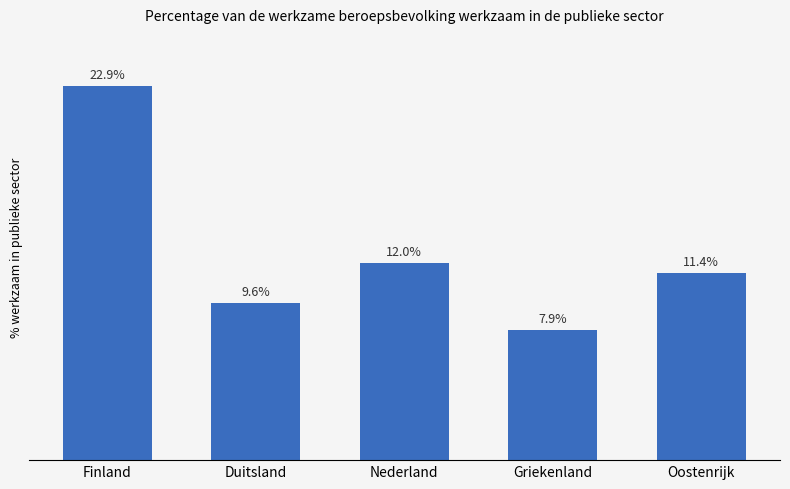

Where does the data first go above 11?

Finland